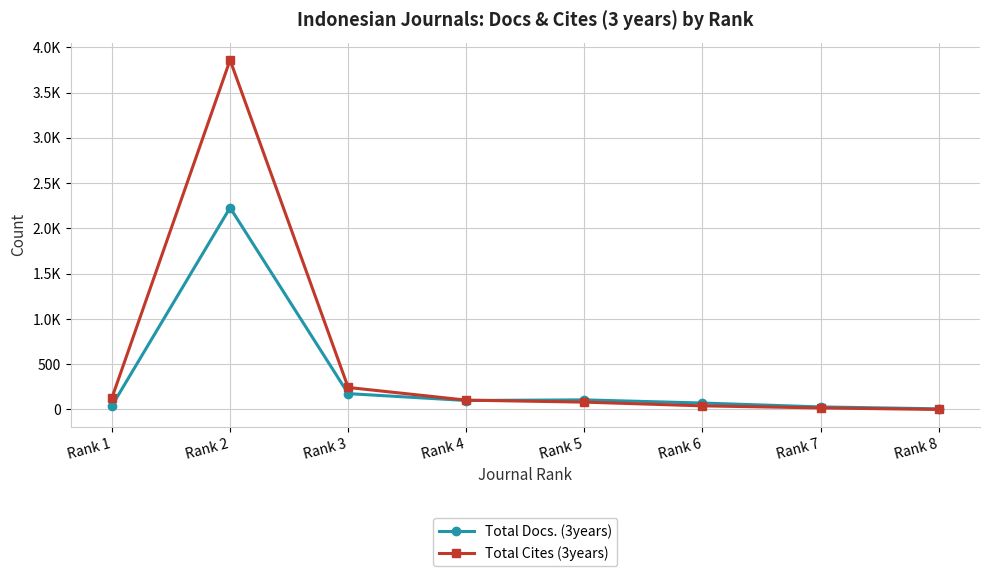

Is the value of Total Cites (3years) at Rank 1 greater than the value of Total Docs. (3years) at Rank 5?

Yes